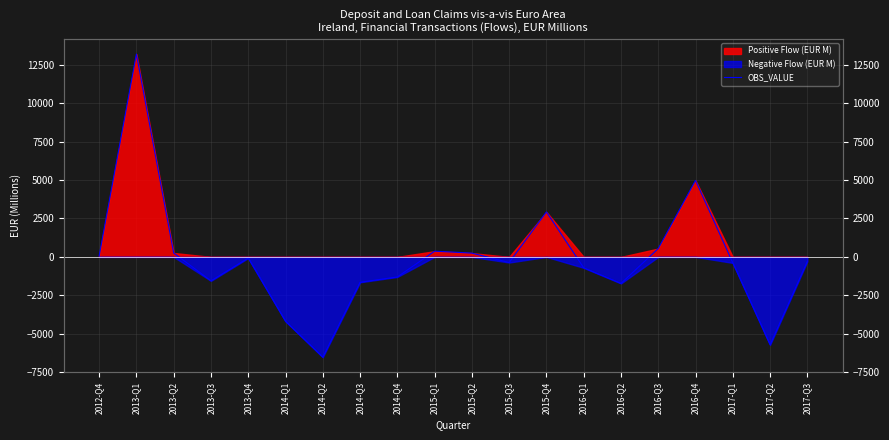

How many interior local valleys (lower than both neighbors) does the data have?

5